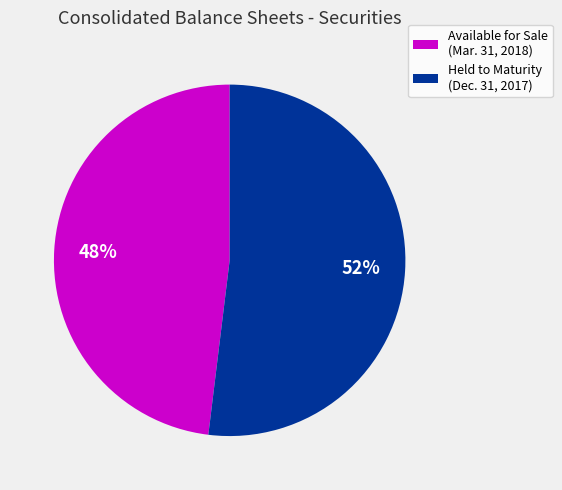

Is the sum of Held to Maturity (Dec. 31, 2017) and Available for Sale (Mar. 31, 2018) greater than half?

Yes